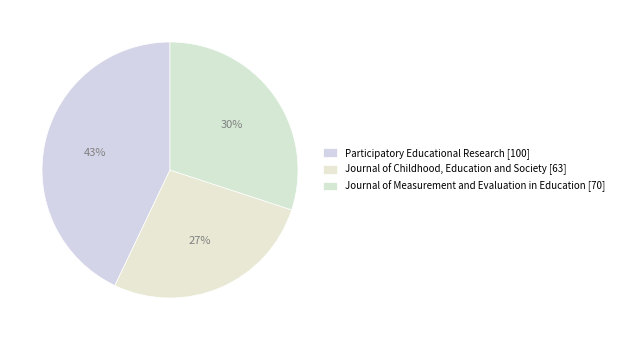

What is the largest slice in the pie chart?

Participatory Educational Research